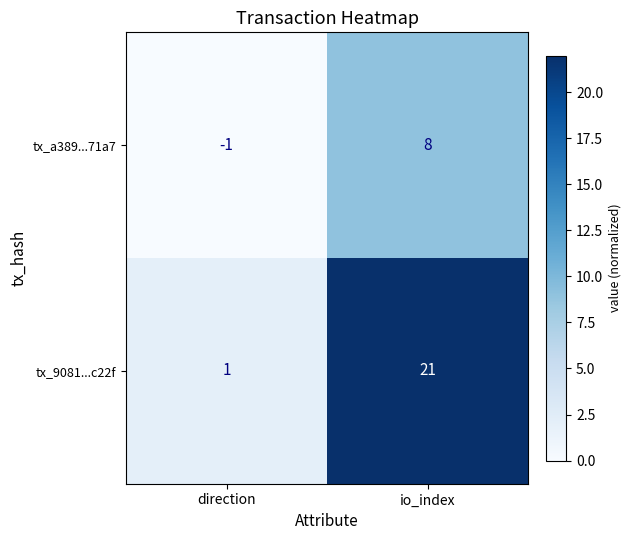

Reading left to right, list all the values displayed in this chart.

tx_a389...71a7: direction=-1	io_index=8
tx_9081...c22f: direction=1	io_index=21